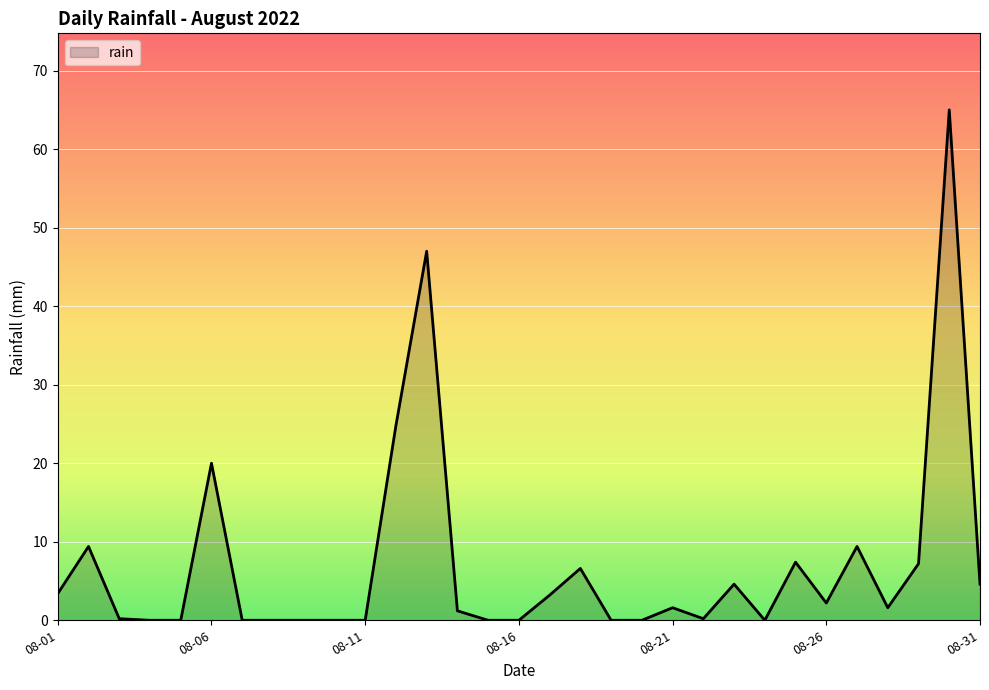

What is the difference between the maximum and minimum values?

65.0